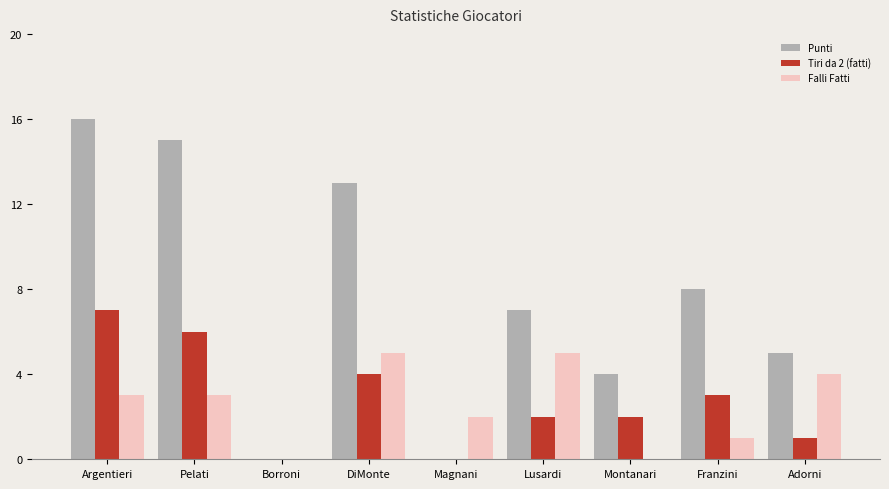

The Falli Fatti series shows 2 at Pelati. True or false?

False